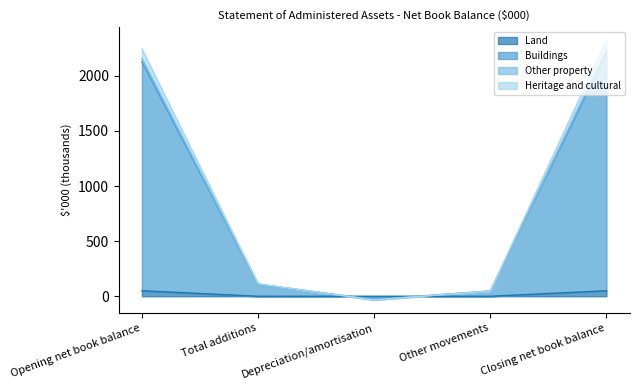

How many data points in Heritage and cultural are less than 112?

2